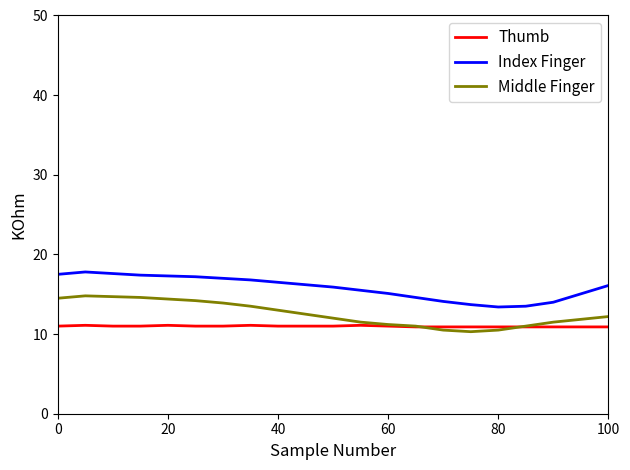

Which series has the largest total across all categories?

Index Finger